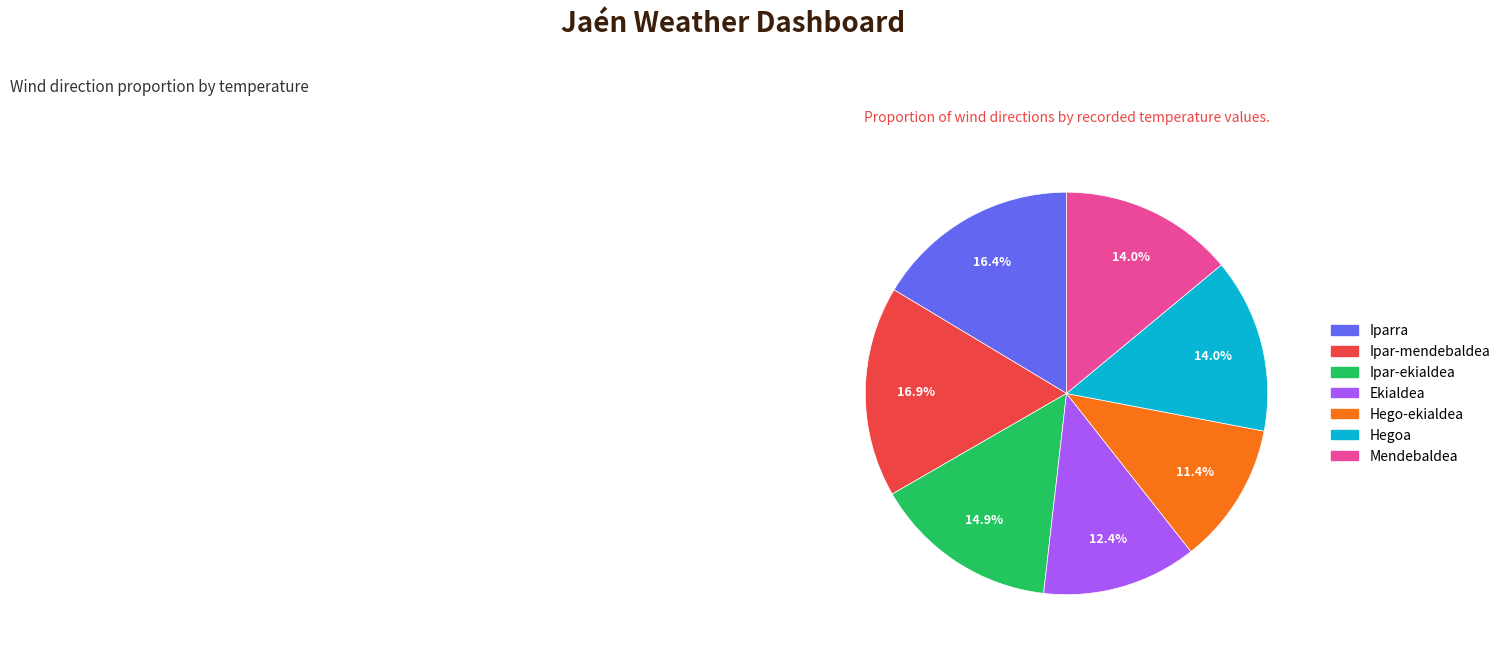

To the nearest percent, what is the difference between the largest and smallest slice percentages?

6%